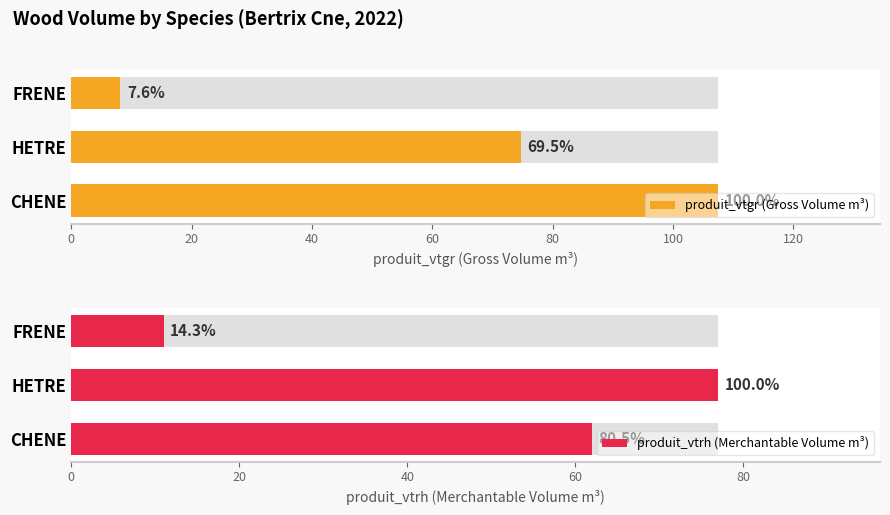

Which series changed the most between CHENE and FRENE?

produit_vtgr (Gross Volume m³)